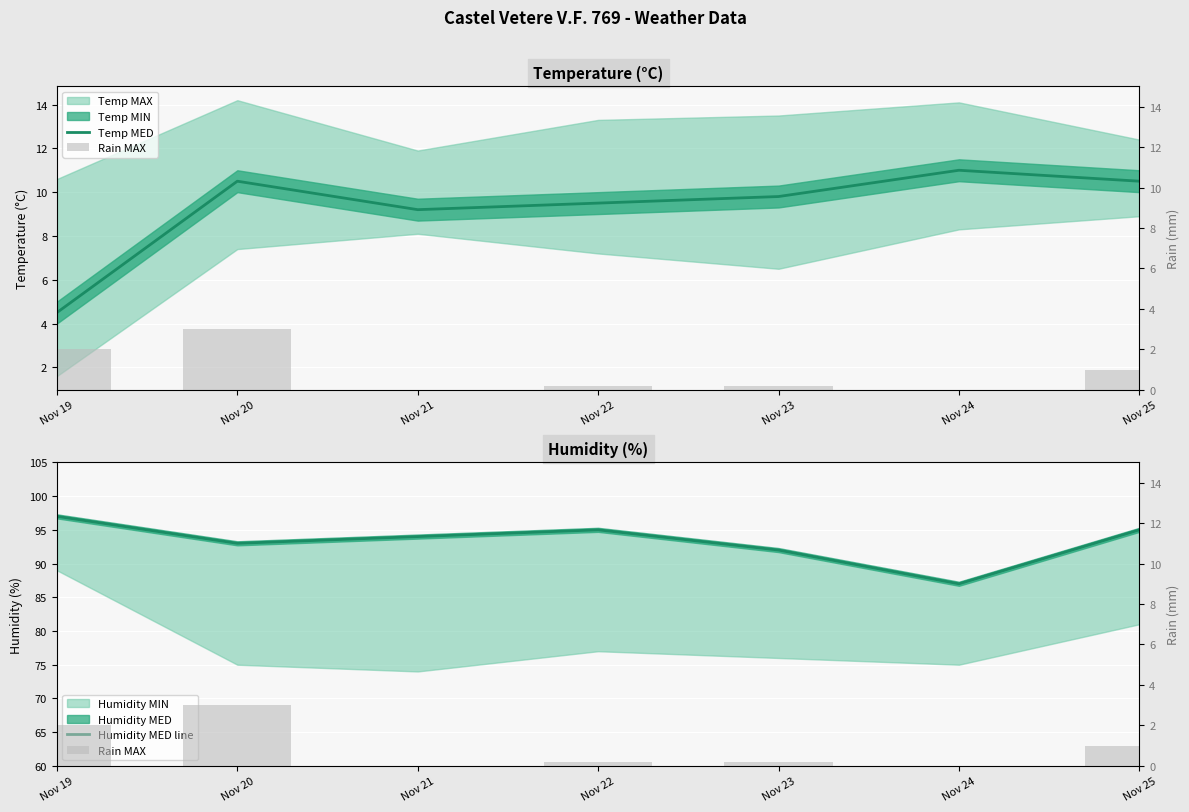

At how many categories does at least one series exceed 32?

7